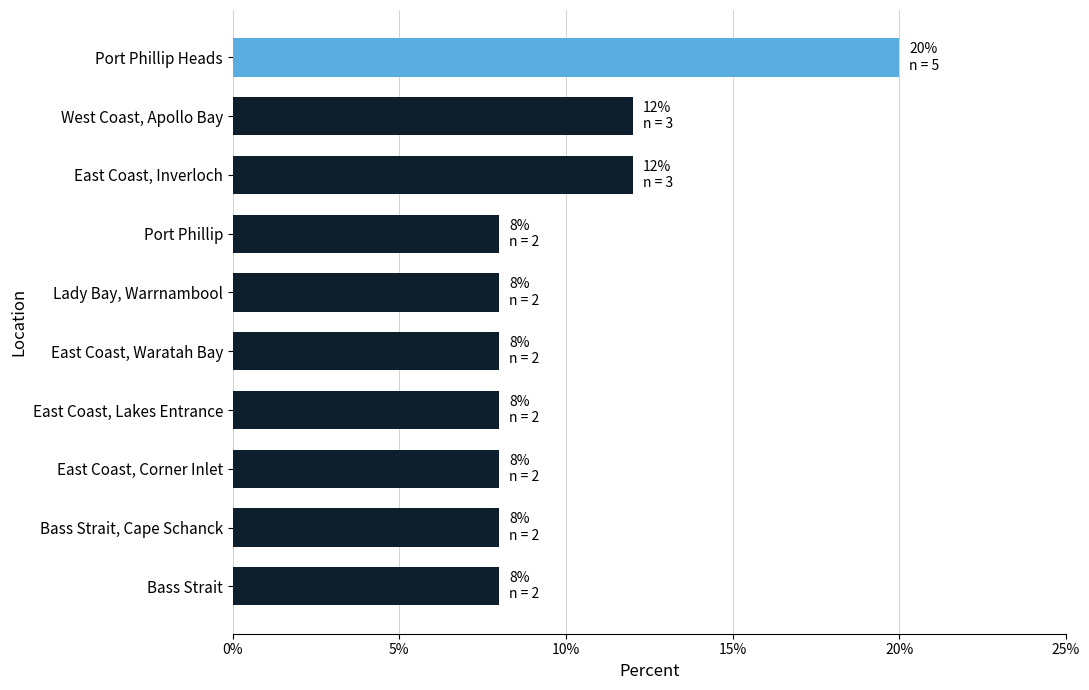

What is the greatest value displayed?

20